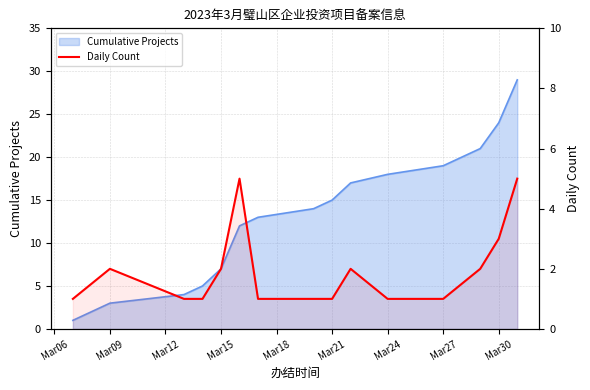

What is the change in value from Mar15 to Mar18?

+1